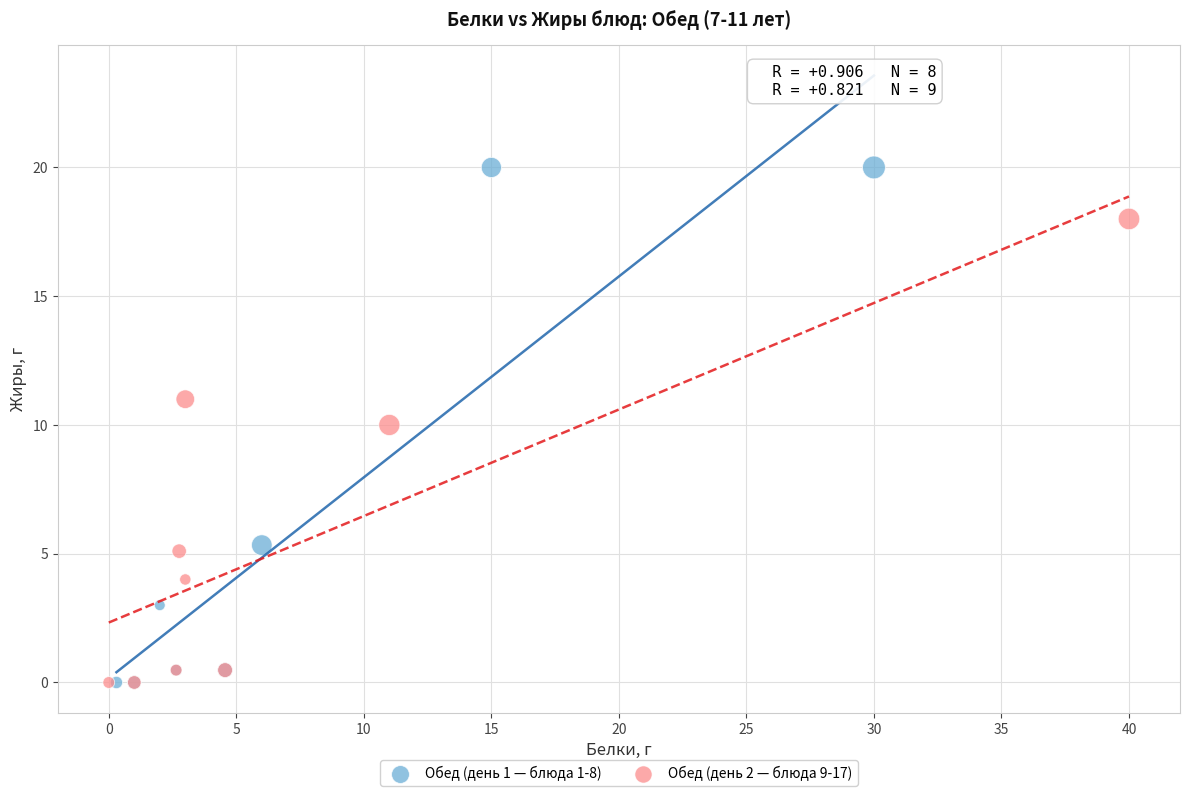

Which series reaches the maximum Y coordinate?

Обед (день 1 — блюда 1-8)